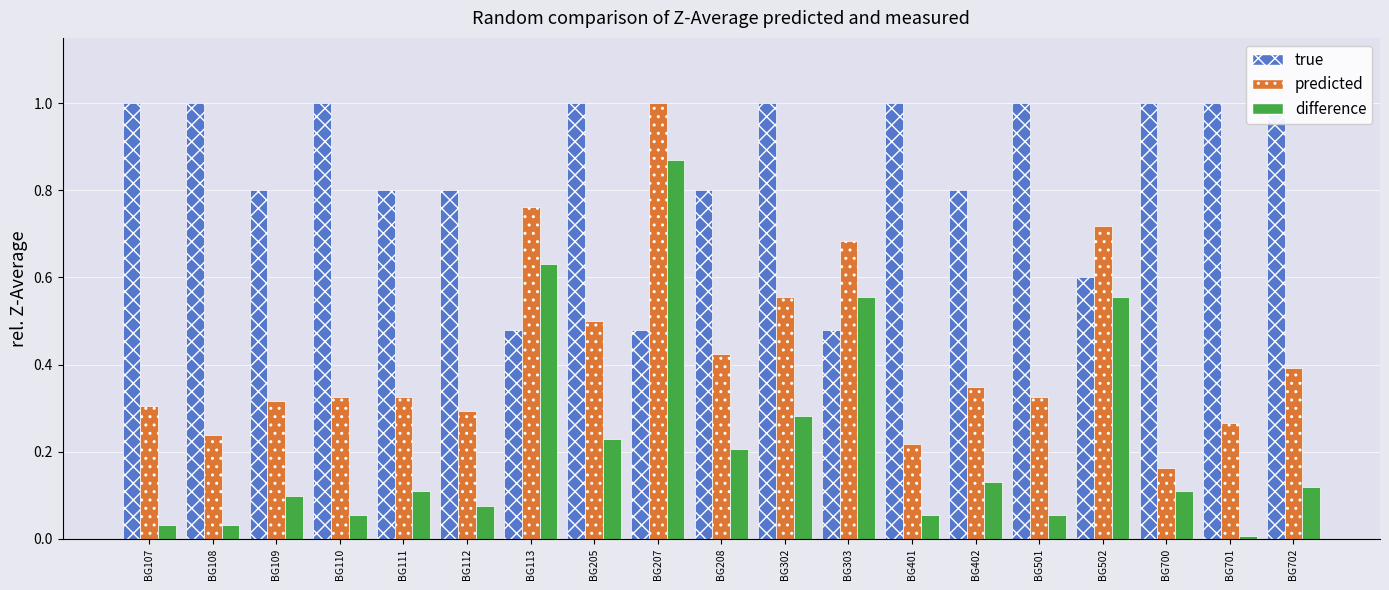

What are all the series names shown in the legend?

true, predicted, difference